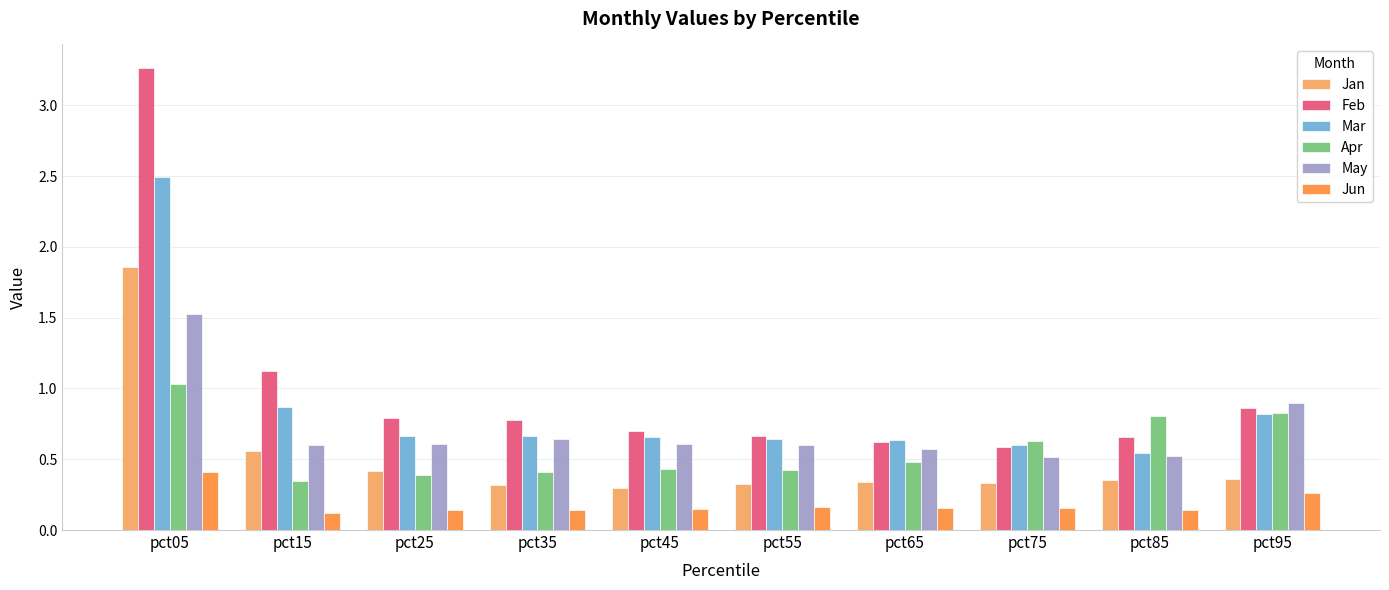

Which series has the largest total across all categories?

Feb